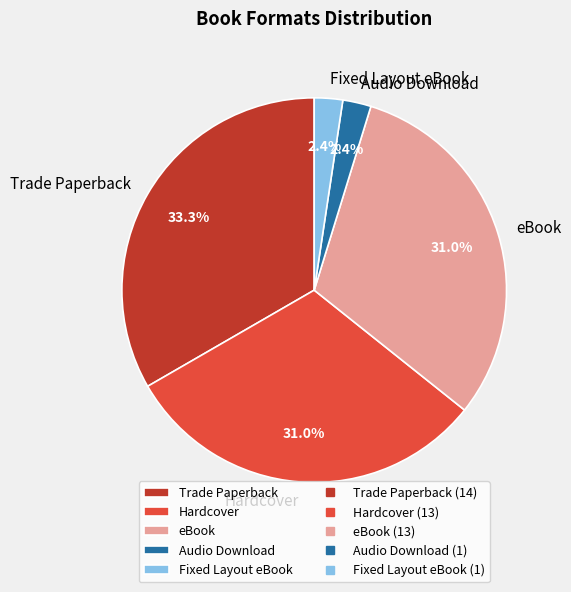

Which has a higher value, Hardcover or Fixed Layout eBook?

Hardcover